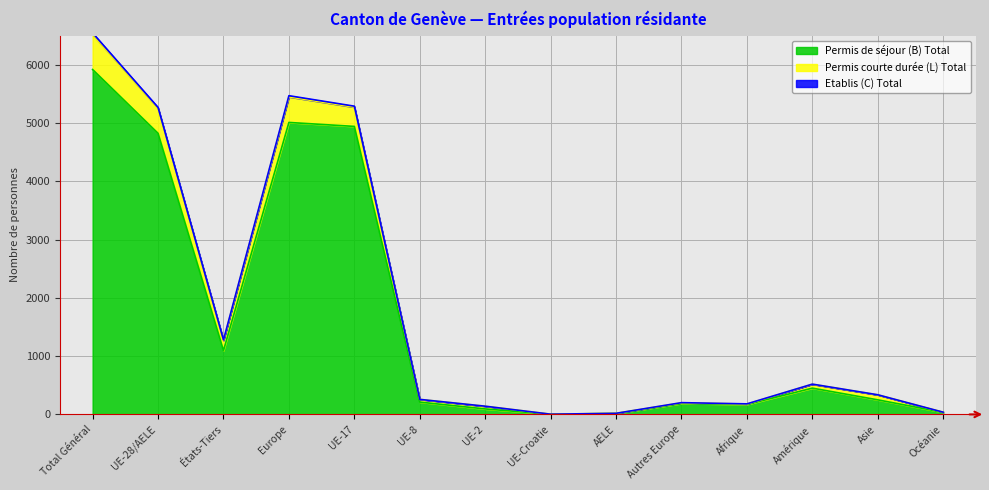

What value does the Permis de séjour (B) Total series have at Afrique?

171